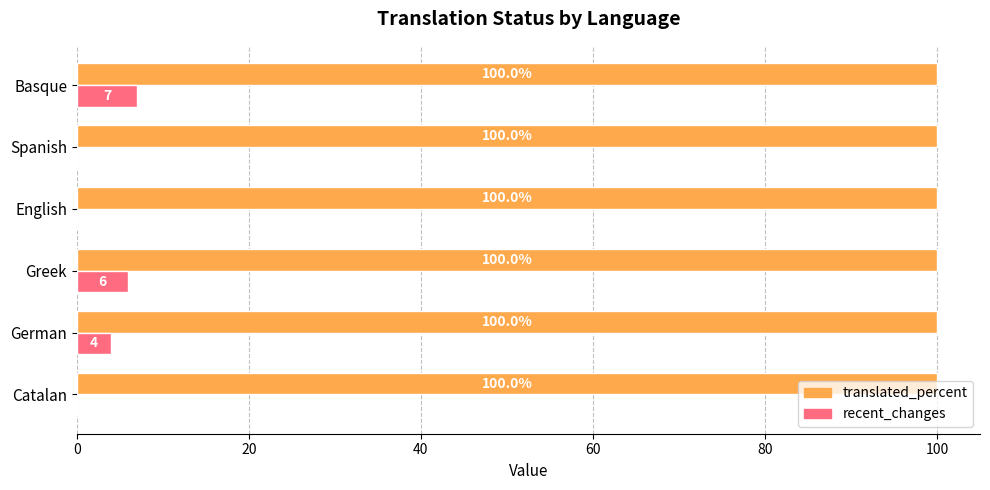

The value of translated_percent at Spanish is 145. True or false?

False